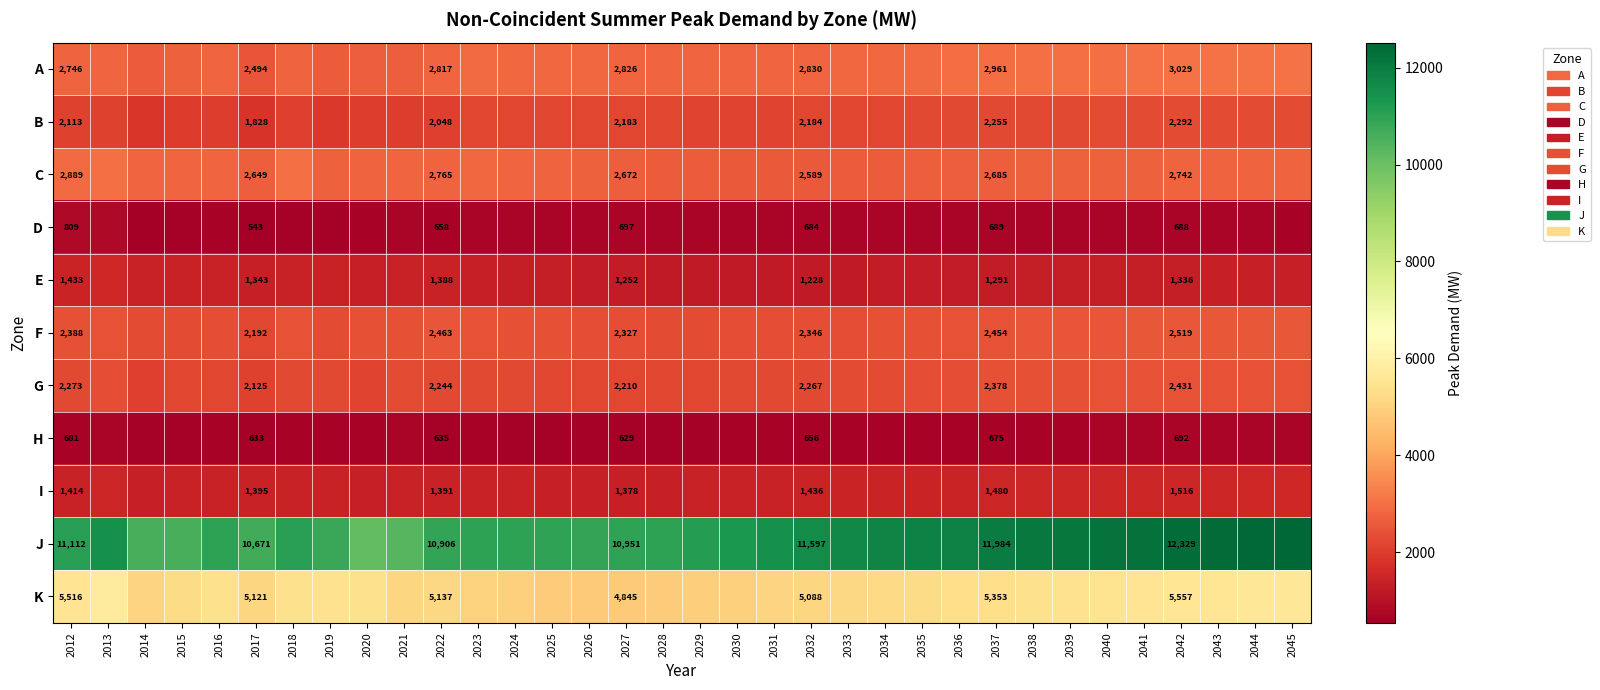

What is the total value across all series at 2012?

33374